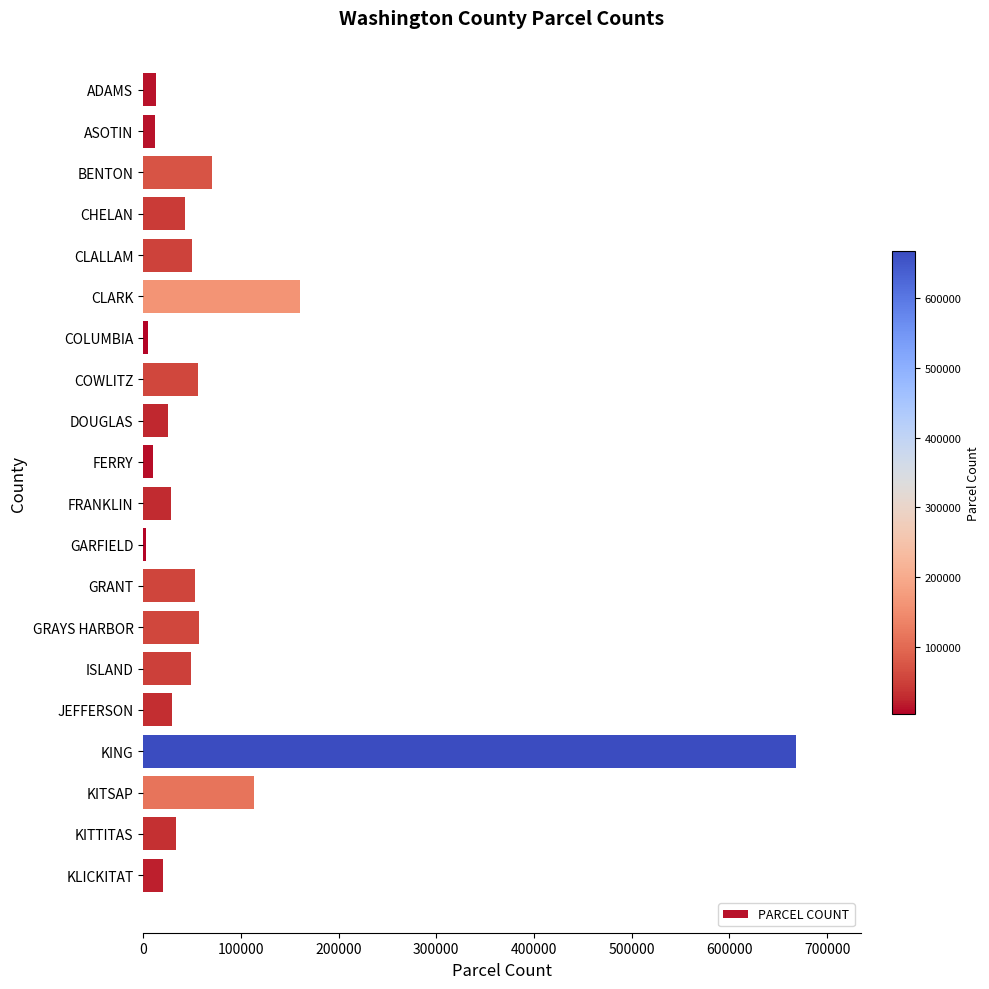

What is the label of the 7th bar from the bottom?

GRAYS HARBOR